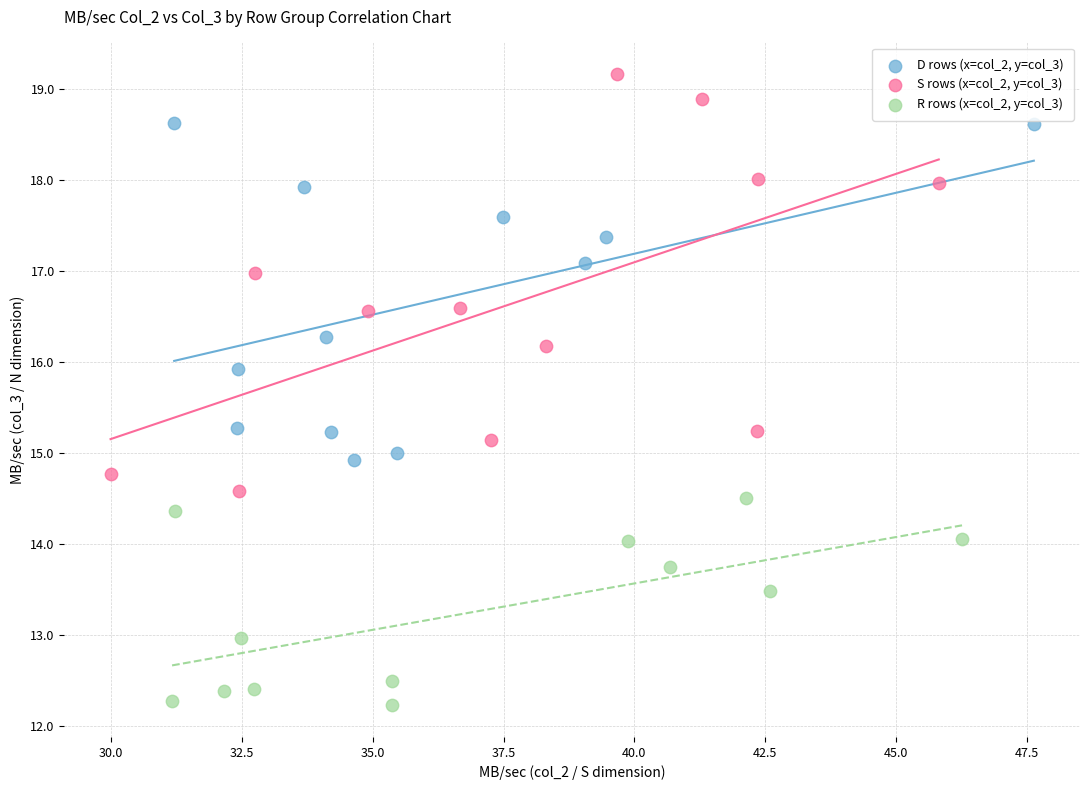

Which series has the largest Y range (max minus min)?

S rows (x=col_2, y=col_3)